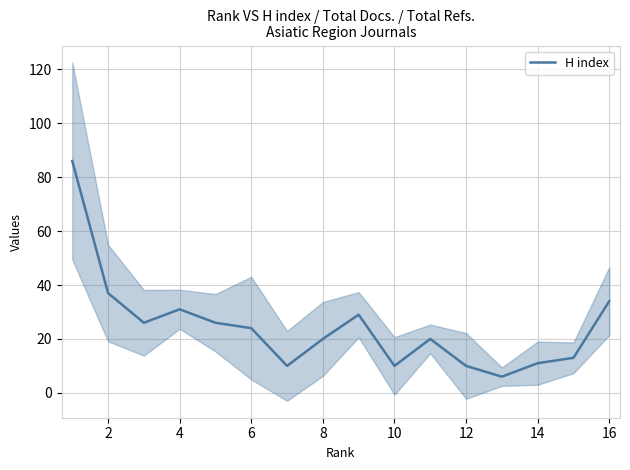

What is the sum of all values?

393